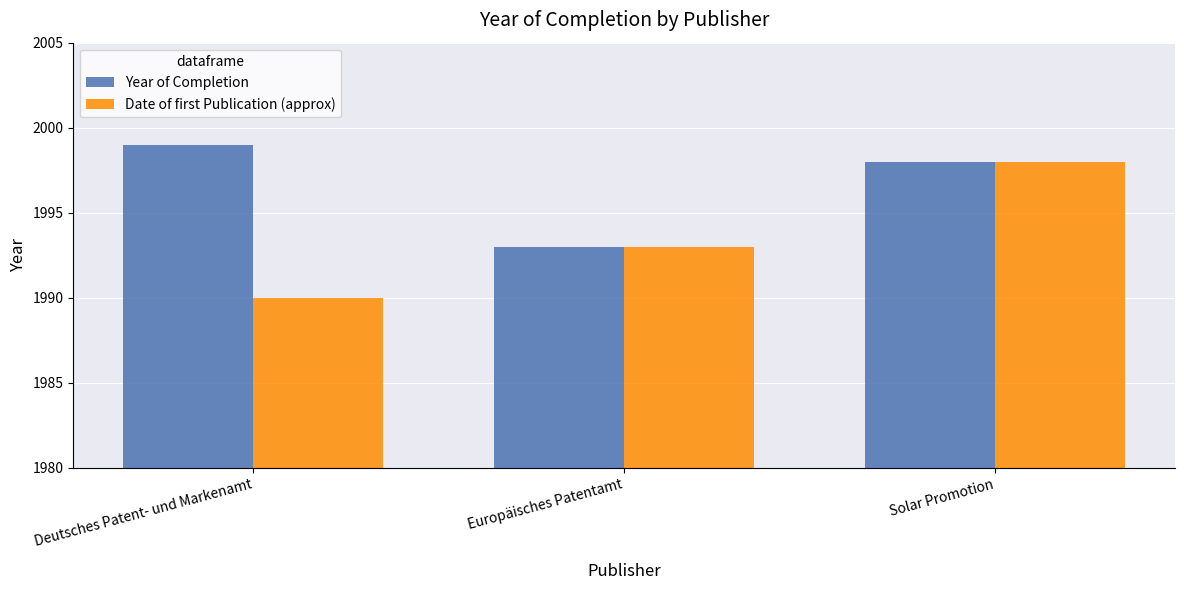

What are all the series names shown in the legend?

Year of Completion, Date of first Publication (approx)